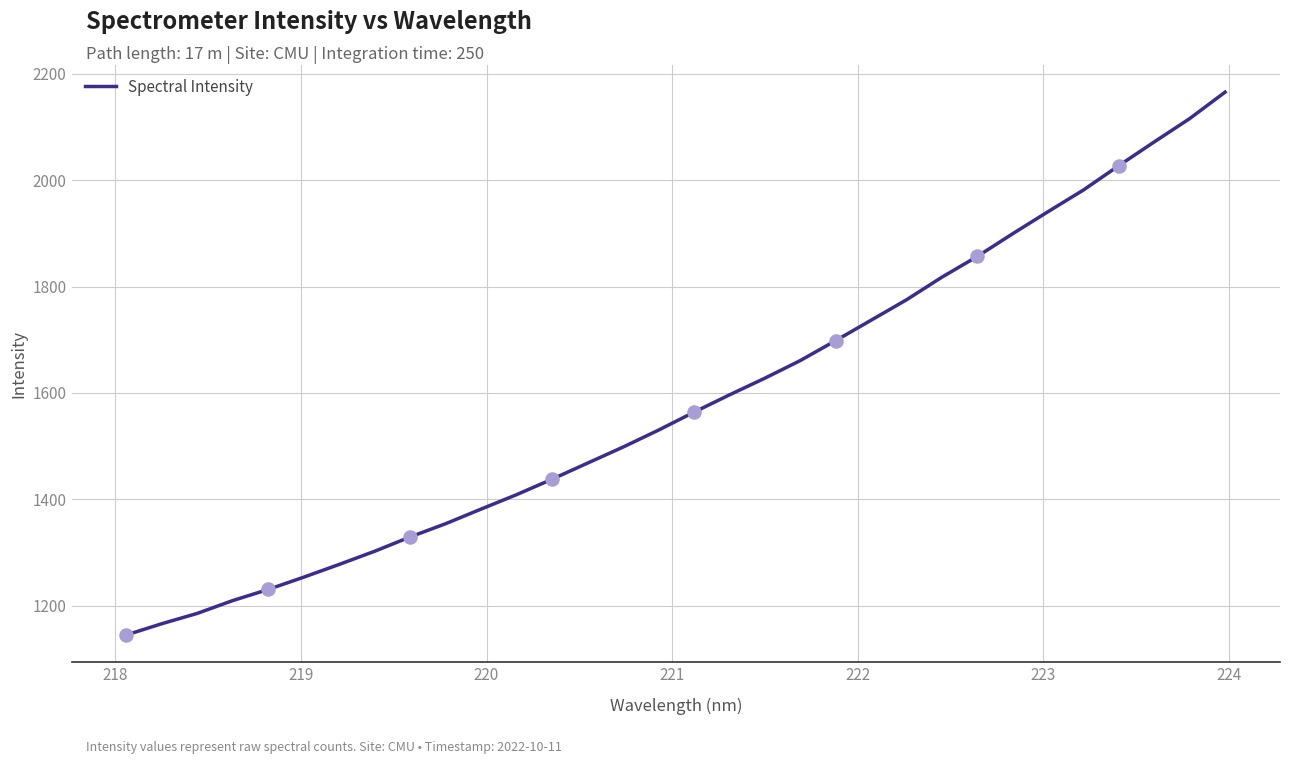

What is the smallest value displayed?

1145.1